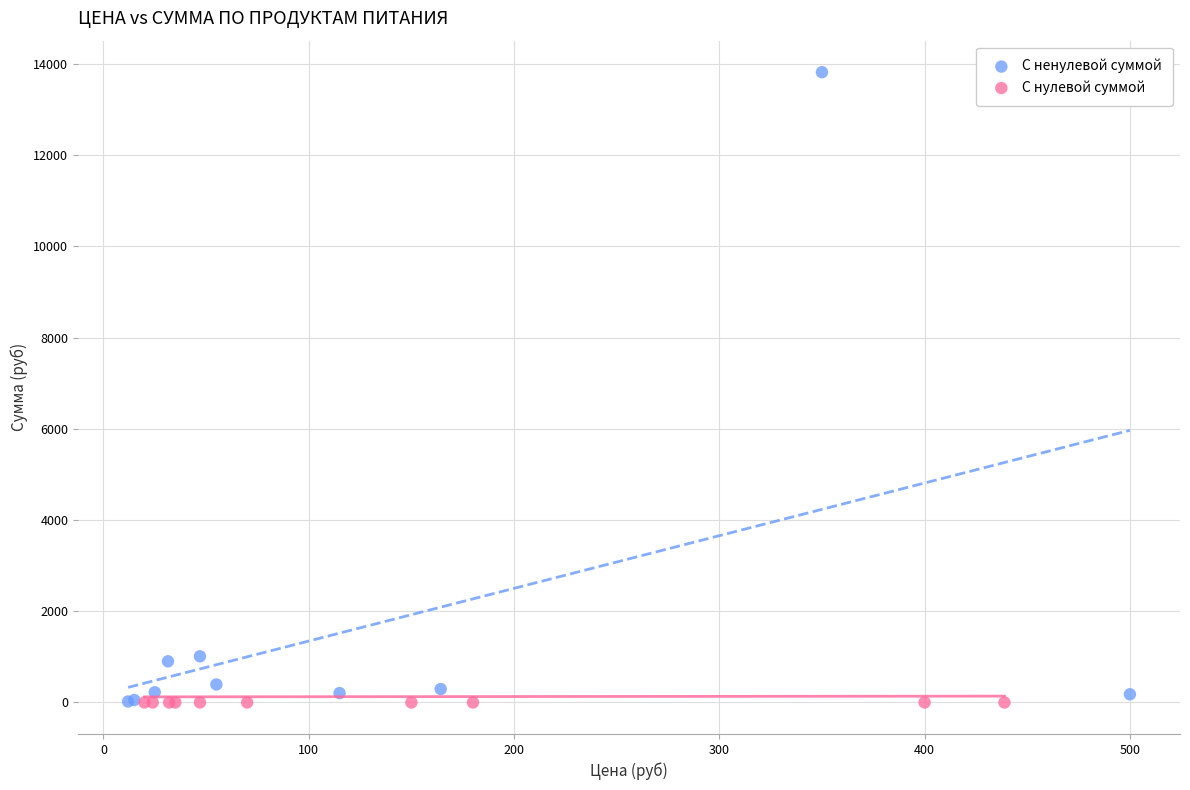

Which series reaches the maximum Y coordinate?

С ненулевой суммой